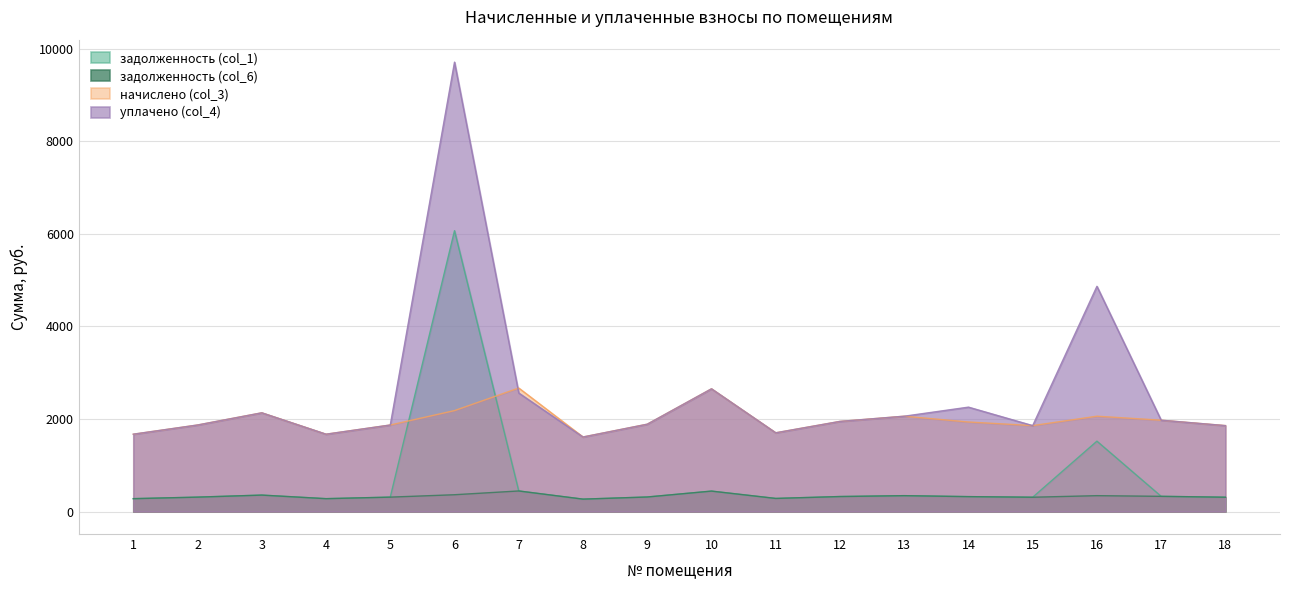

What is the total value across all series at 12?

4546.1